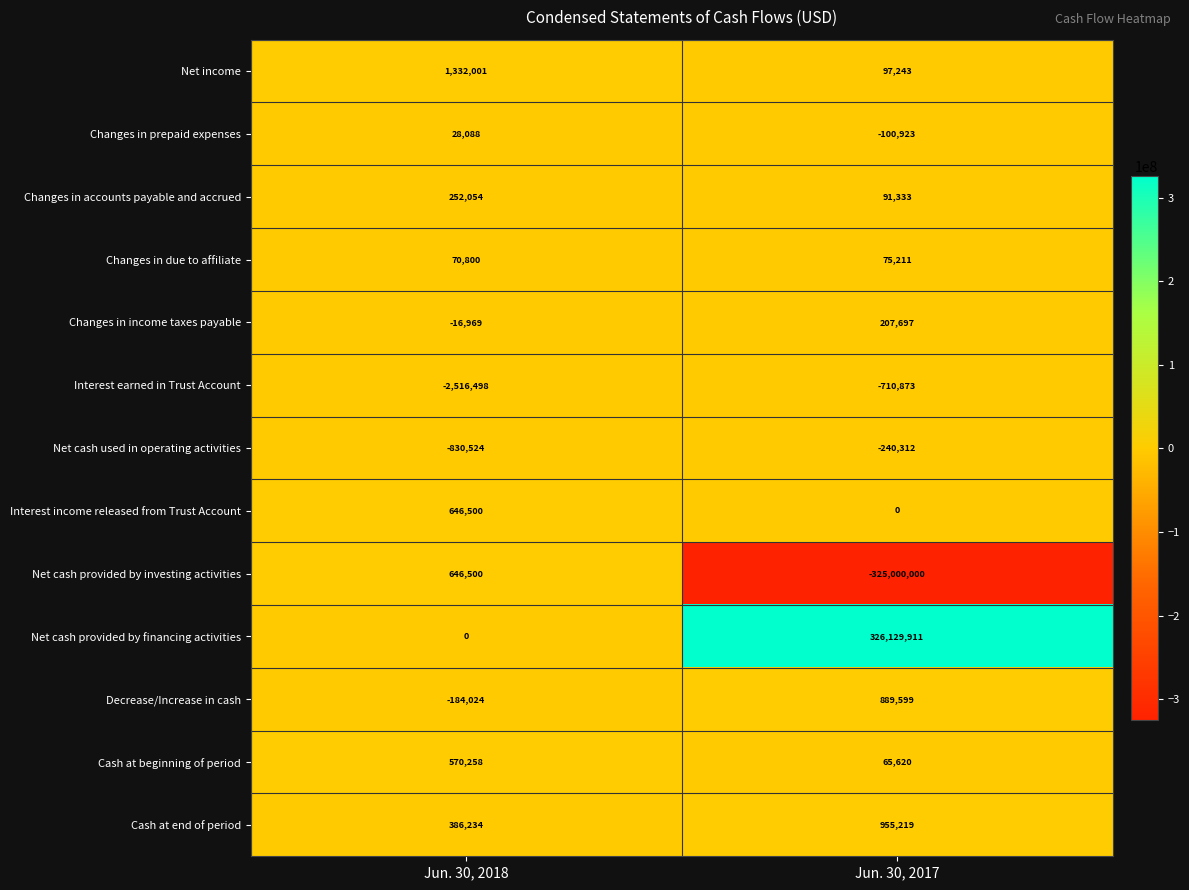

At how many categories does at least one series exceed 300022784?

1